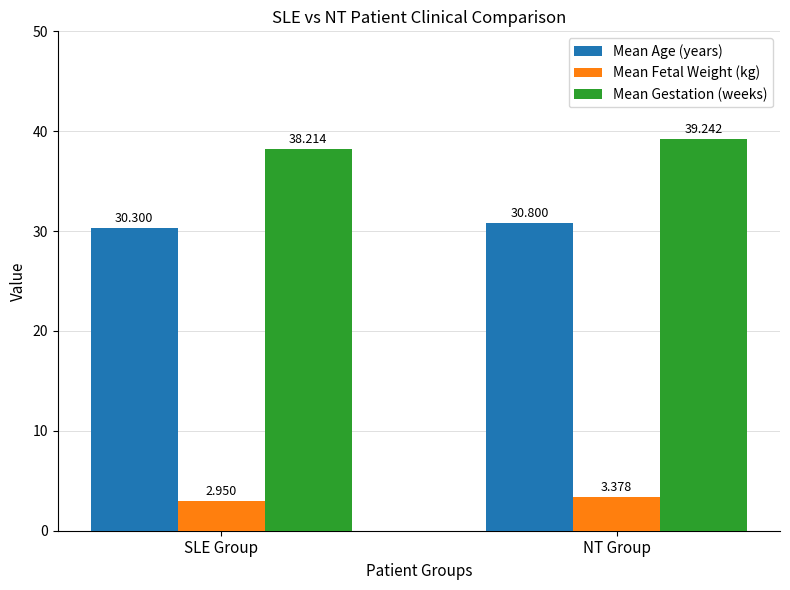

Is it true that Mean Age (years) equals 53.9 at SLE Group?

False